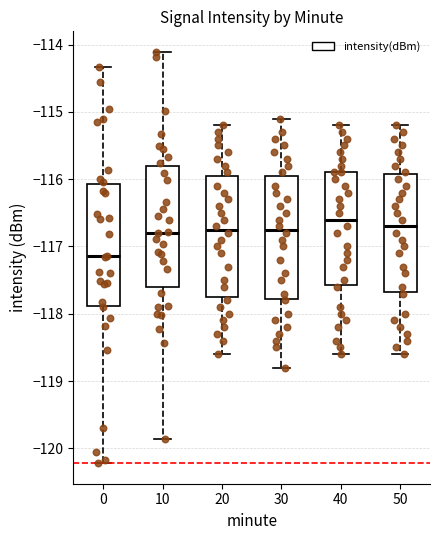

Reading left to right, transcribe this box plot: for each box, give where its median line is, the range the box spans, and where its two whiskers end, as read against the y-axis. The values are not printed on the chart, so give them approximately, as read against the axis.

0: median -117.1, box -117.9 to -116.1, whiskers -120.2 to -114.3
10: median -116.8, box -117.6 to -115.8, whiskers -119.9 to -114.1
20: median -116.7, box -117.7 to -115.9, whiskers -118.6 to -115.2
30: median -116.7, box -117.8 to -115.9, whiskers -118.8 to -115.1
40: median -116.6, box -117.6 to -115.9, whiskers -118.6 to -115.2
50: median -116.7, box -117.7 to -115.9, whiskers -118.6 to -115.2